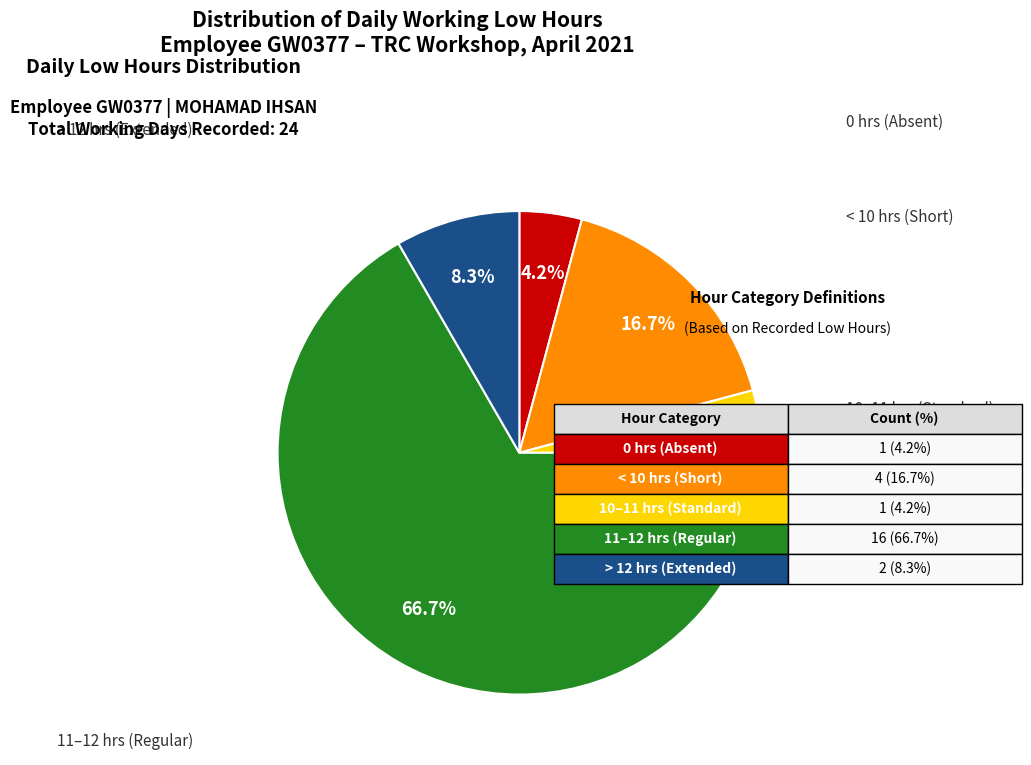

How many slices are in this pie chart?

5